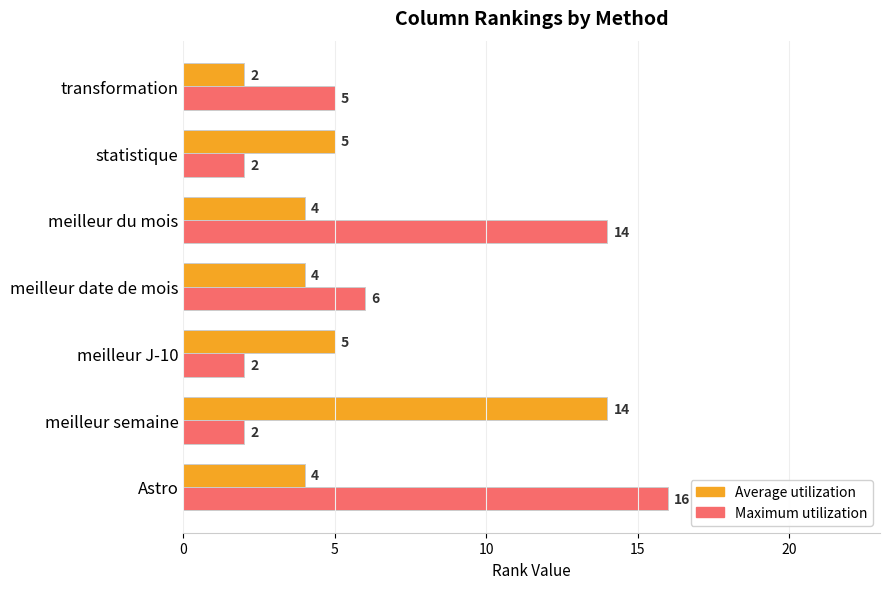

The Average utilization series shows 1 at statistique. True or false?

False